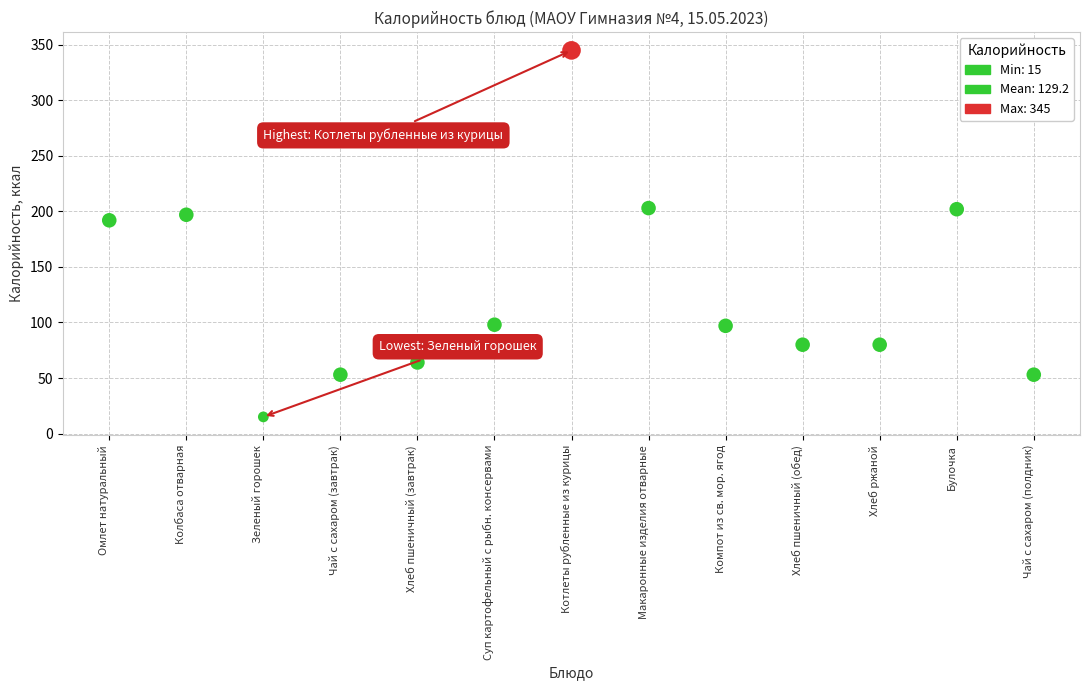

What Y value in the scatter plot is closest to 180?

192